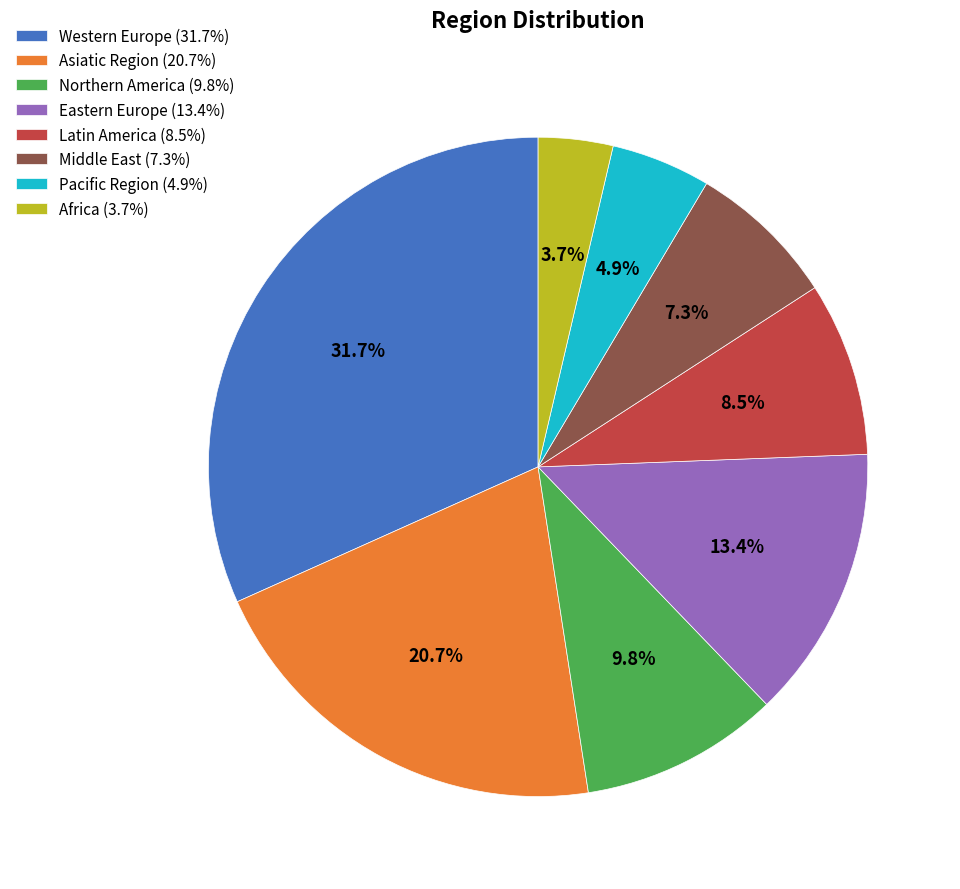

What is the total percentage of Africa and Asiatic Region?

24.4%